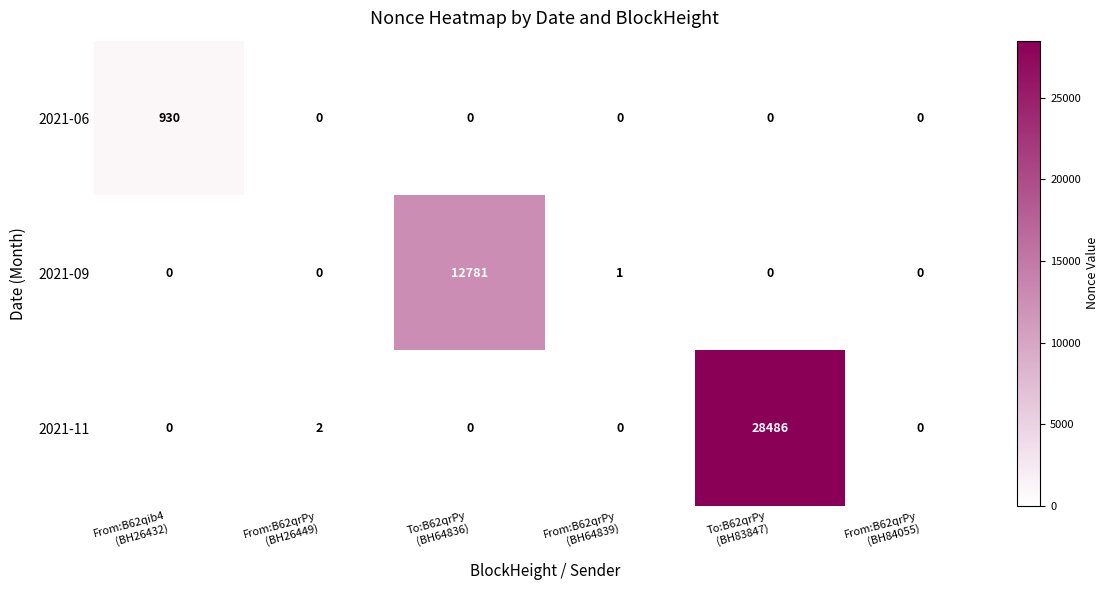

Which category has the highest value across all series?

To:B62qrPy
(BH83847)